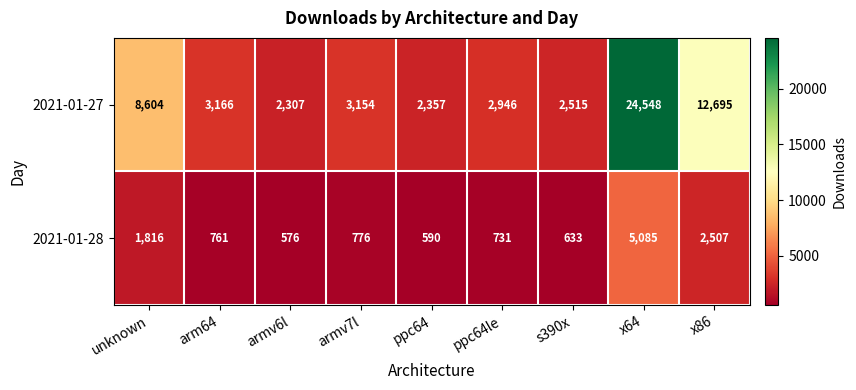

At which category is the sum across all series the highest?

x64